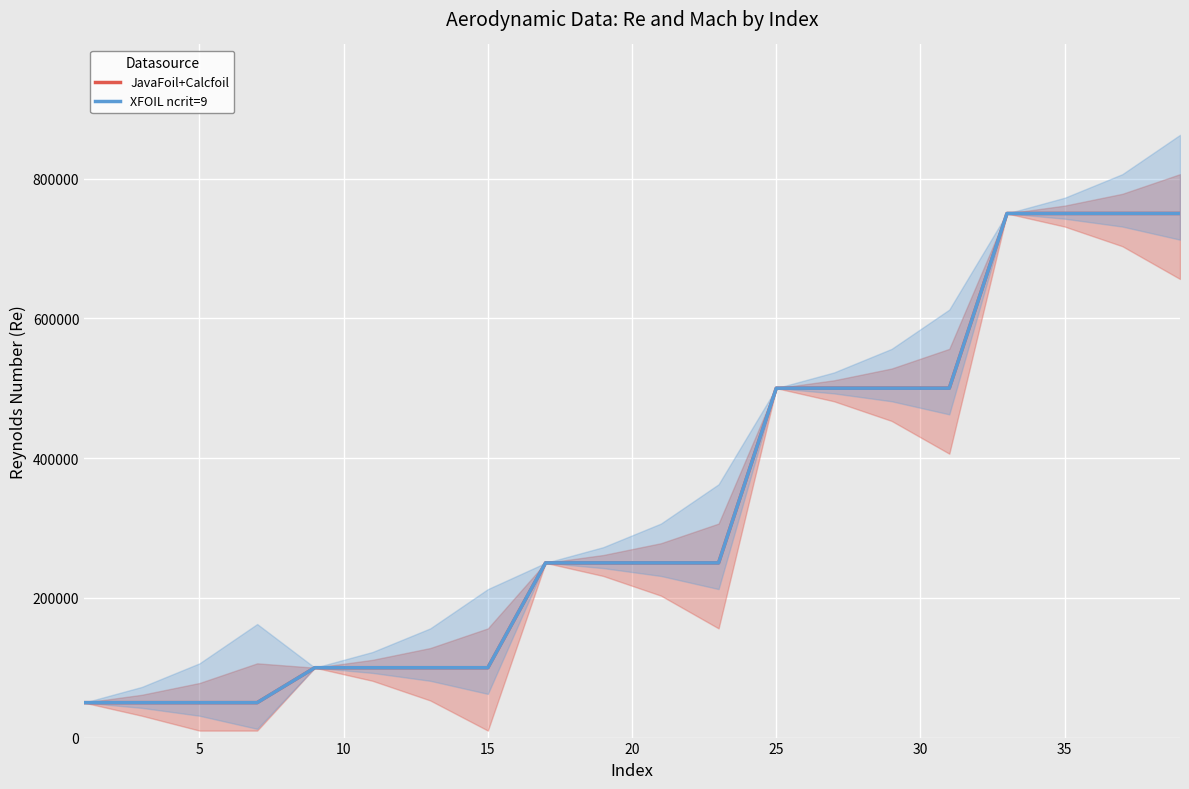

Count the number of data series in this chart.

2